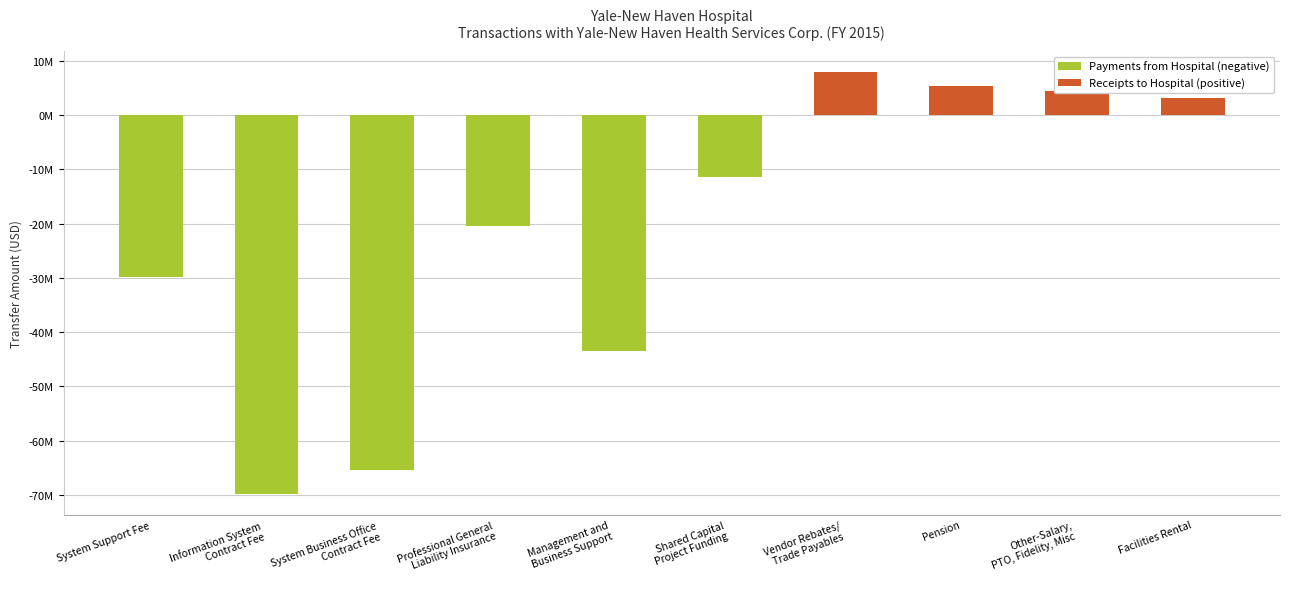

What is the change in value from System Business Office
Contract Fee to Management and
Business Support?

+22023111